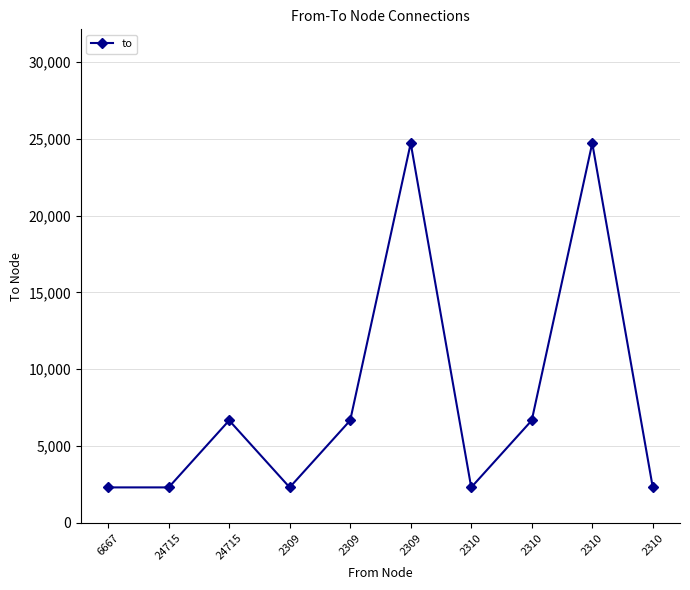

How many distinct data groups are displayed?

1